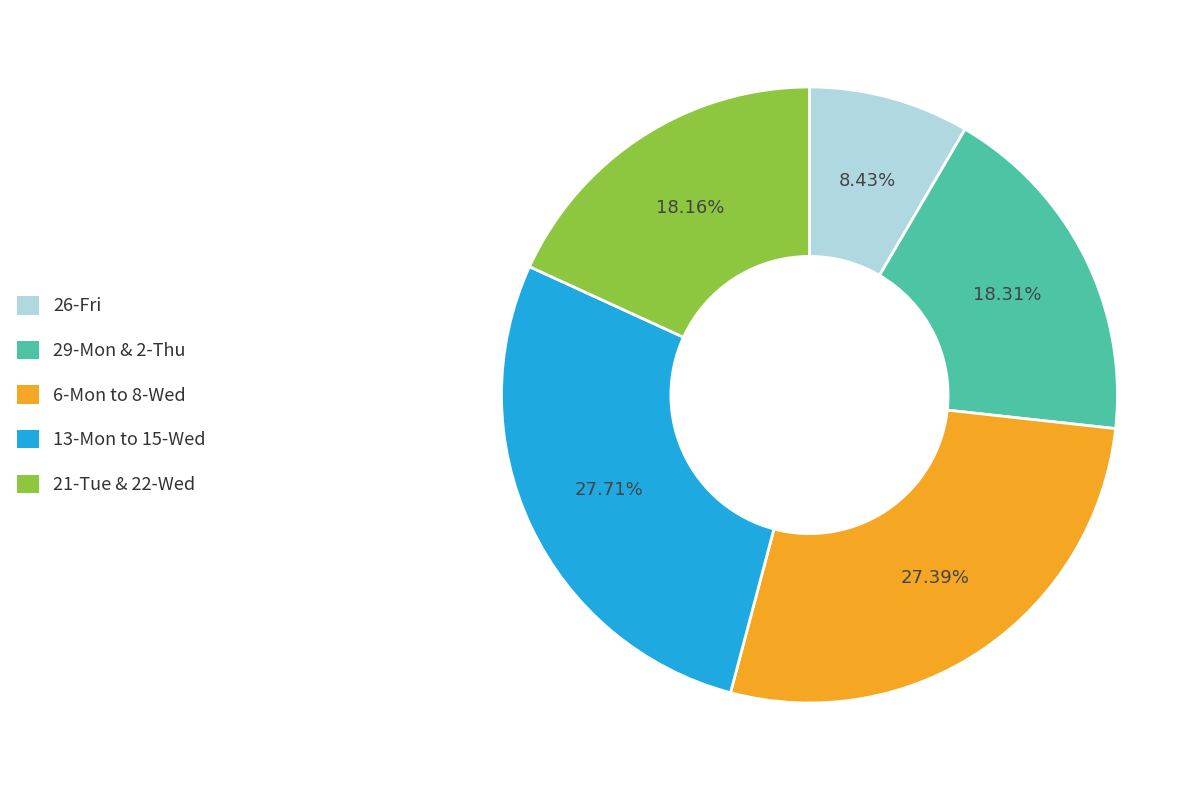

Approximately how many times larger is the value at 21-Tue & 22-Wed compared to 26-Fri?

2.2